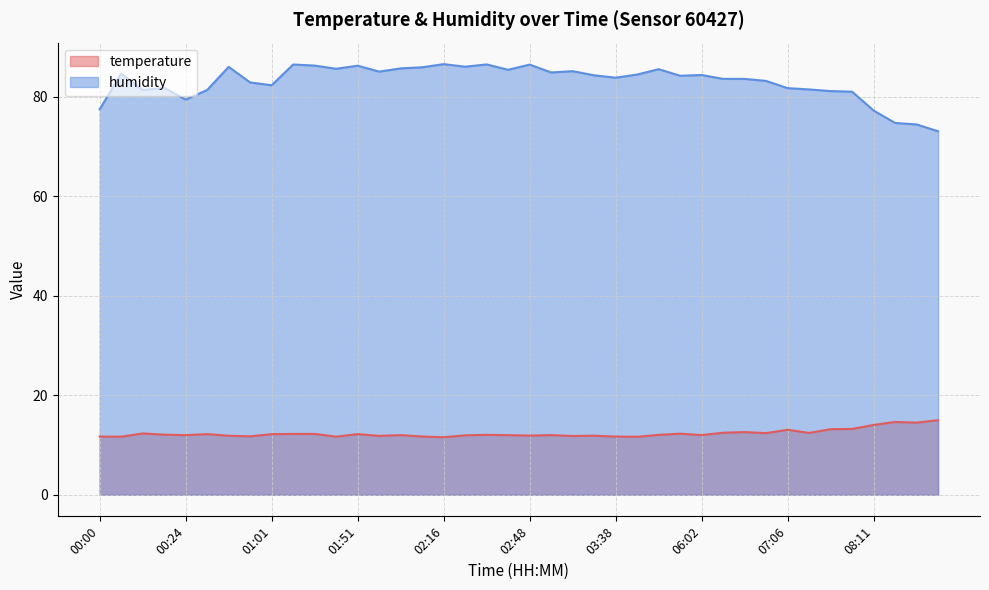

What value does the temperature series have at 02:04?

12.0